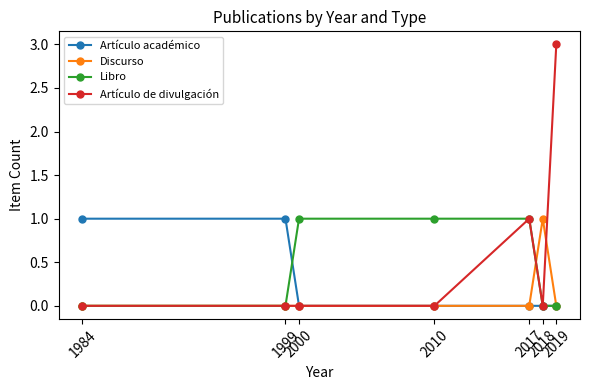

Count the Libro values in the range 0 to 1.

7